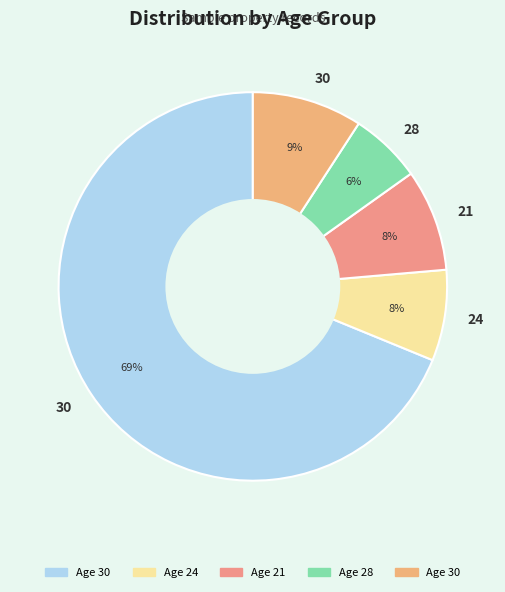

How many segments does this pie chart have?

5